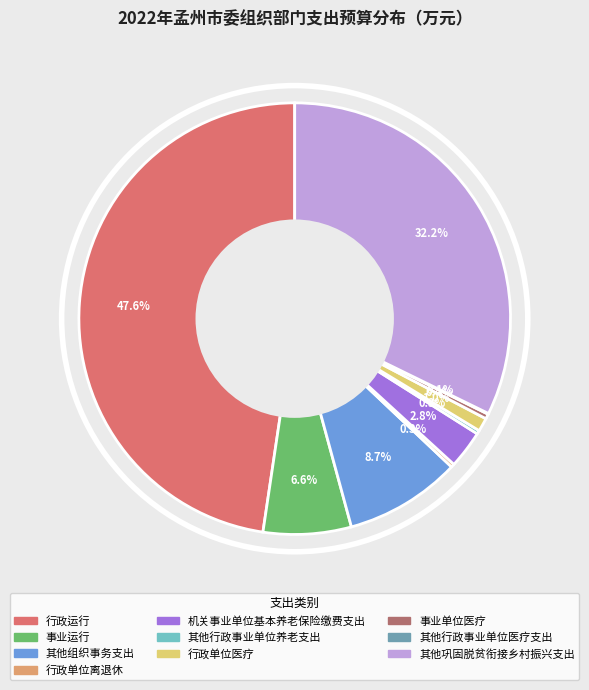

Which category has the biggest portion of the pie?

行政运行